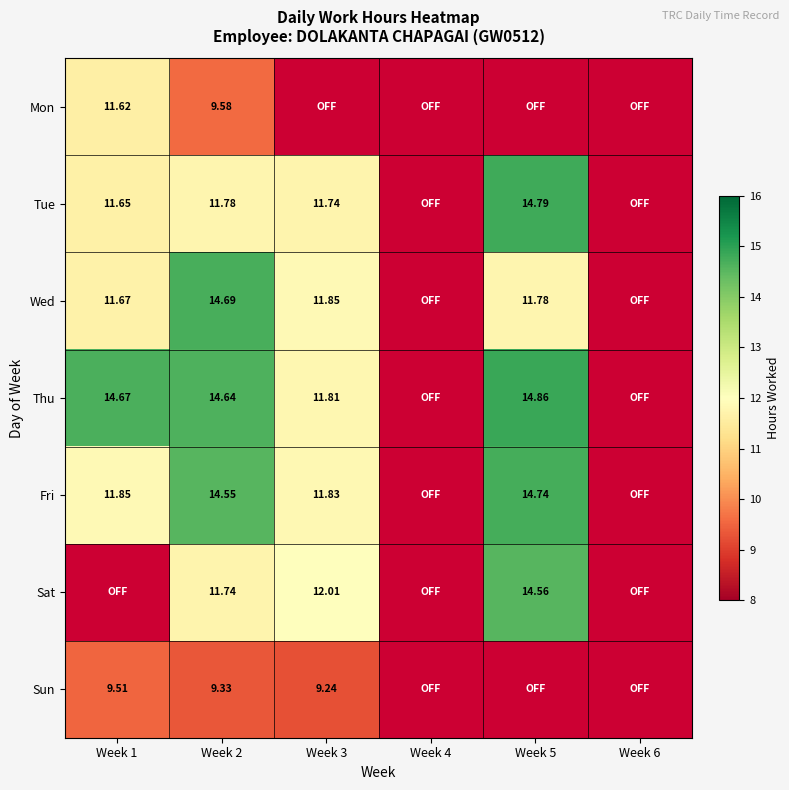

Between Week 2 and Week 1, which is larger?

Week 1